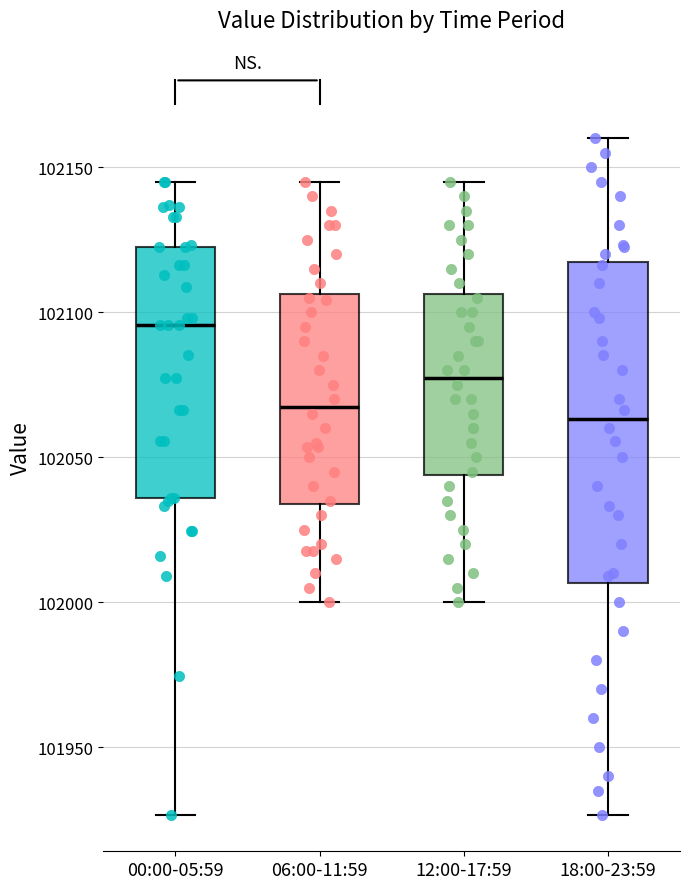

Reading left to right, read every box against the y-axis: the position of its median line, the range the box covers, and the ends of its whiskers. The values are not printed on the chart, so give them approximately, as read against the axis.

00:00-05:59: median 102095, box 102035 to 102120, whiskers 101925 to 102145
06:00-11:59: median 102070, box 102035 to 102105, whiskers 102000 to 102145
12:00-17:59: median 102080, box 102045 to 102105, whiskers 102000 to 102145
18:00-23:59: median 102065, box 102005 to 102115, whiskers 101925 to 102160